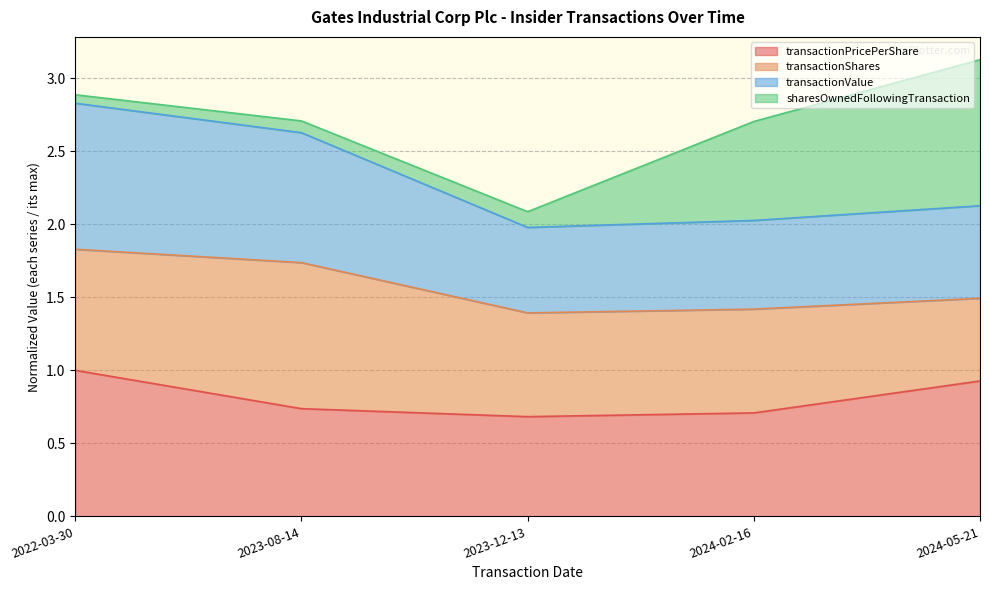

Does the chart have visible grid lines?

Yes